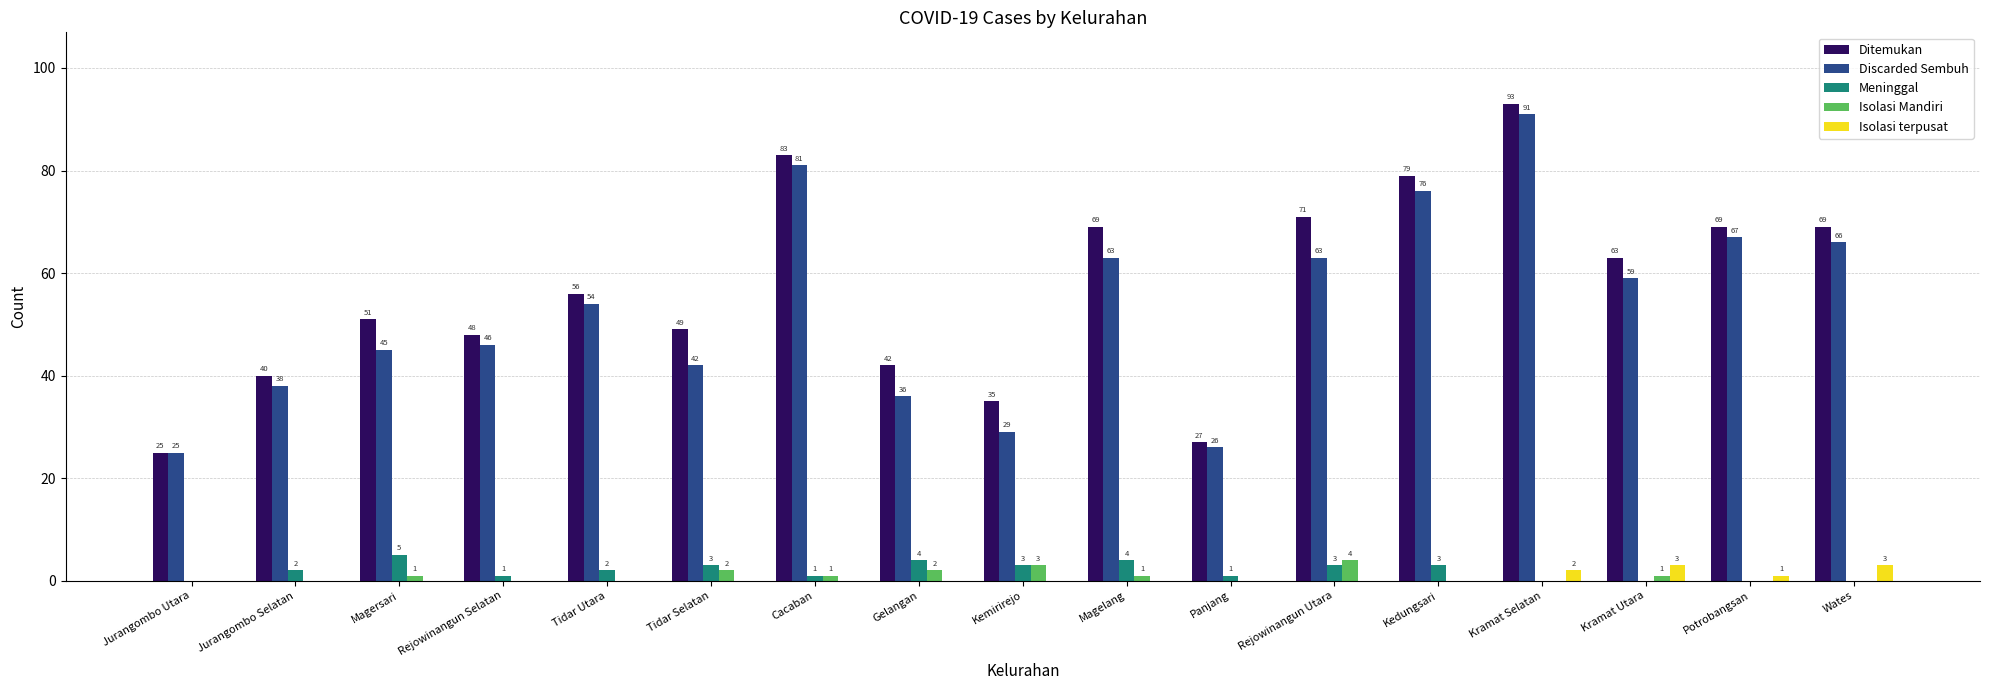

What is the difference between the Isolasi terpusat values at Kemirirejo and Kramat Utara?

3